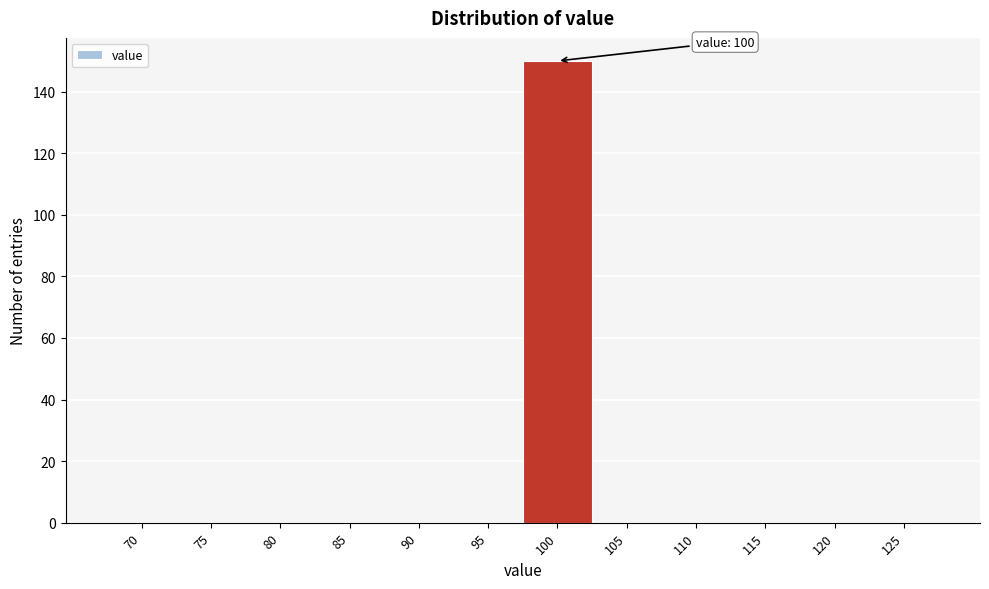

Reading left to right, transcribe all the data shown in this chart.

70=0	75=0	80=0	85=0	90=0	95=0	100=150	105=0	110=0	115=0	120=0	125=0